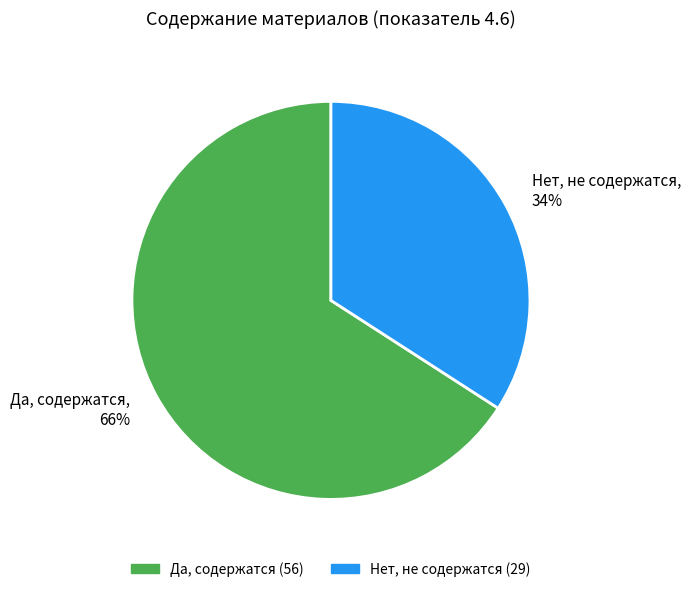

What is the largest slice in the pie chart?

Да, содержатся